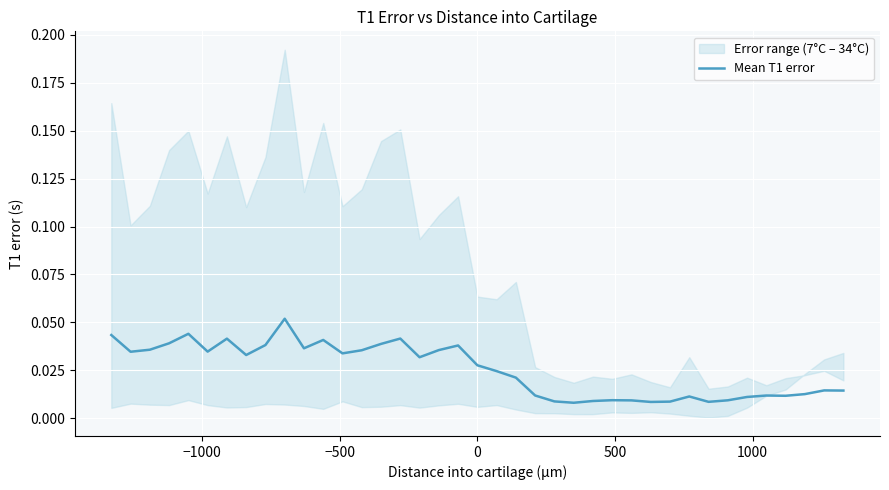

Reading right to left, extract all data points from this chart.

0.0	0.0	0.0	0.0	0.0	0.0	0.0	0.0	0.0	0.0	0.0	0.0	0.0	0.0	0.0	0.0	0.0	0.0	0.0	0.0	0.0	0.0	0.0	0.0	0.0	0.0	0.0	0.0	0.0	0.1	0.0	0.0	0.0	0.0	0.0	0.0	0.0	0.0	0.0